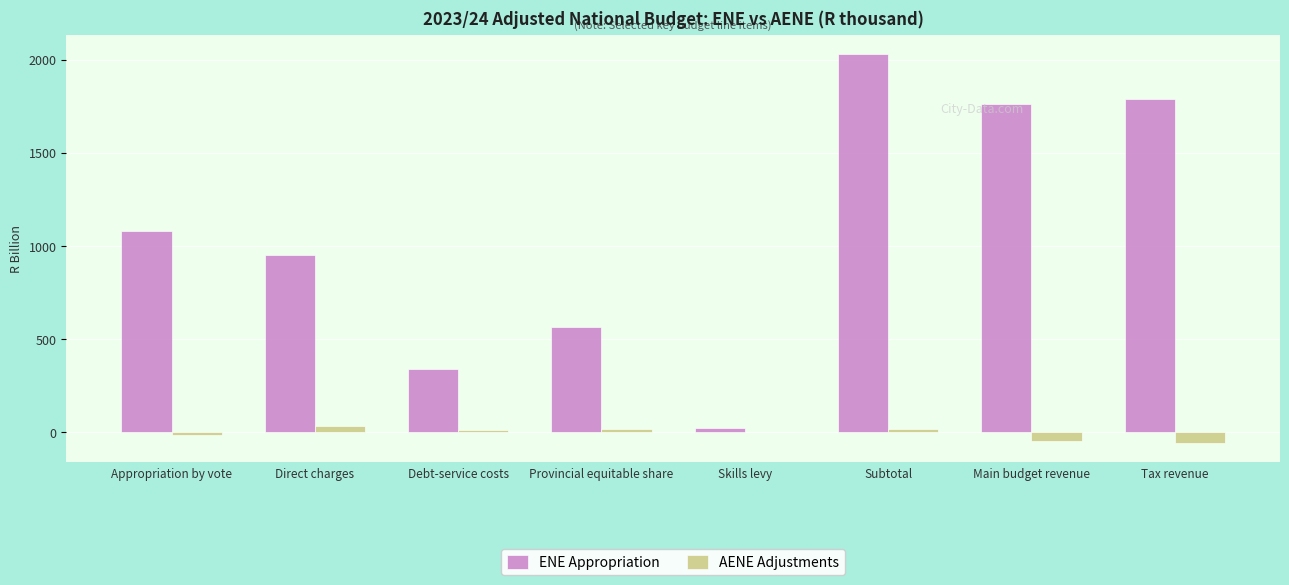

Are the bars horizontal?

No